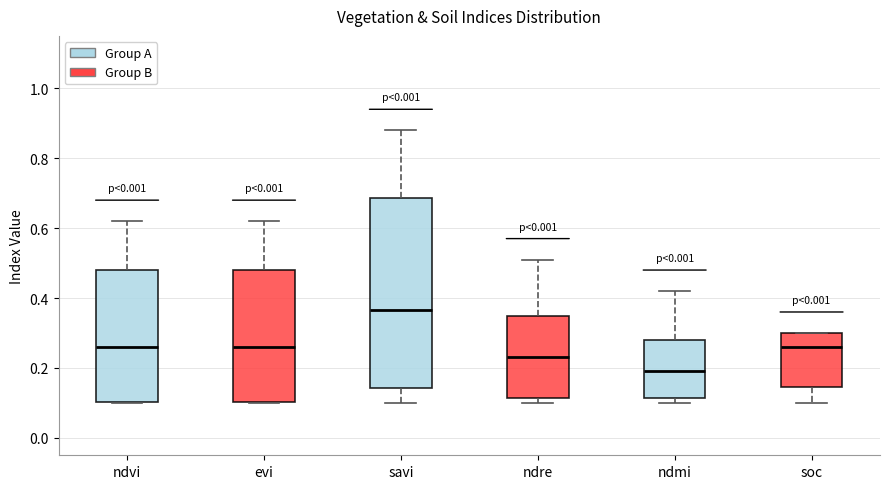

Which box has the lowest median line?

ndmi